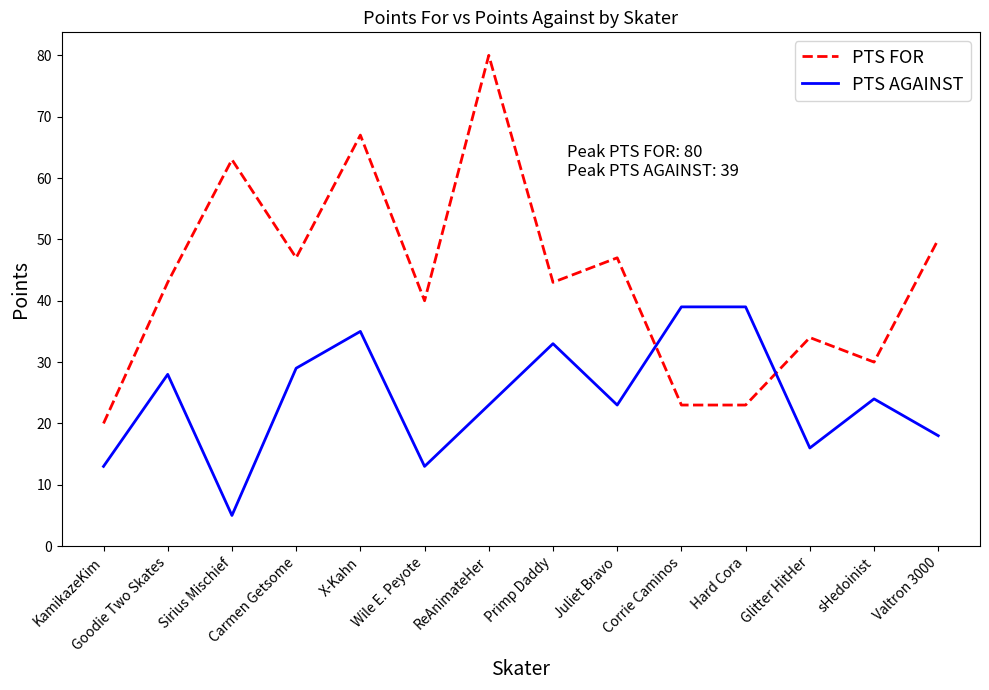

After their last crossing, which series has the higher values: PTS FOR or PTS AGAINST?

PTS FOR